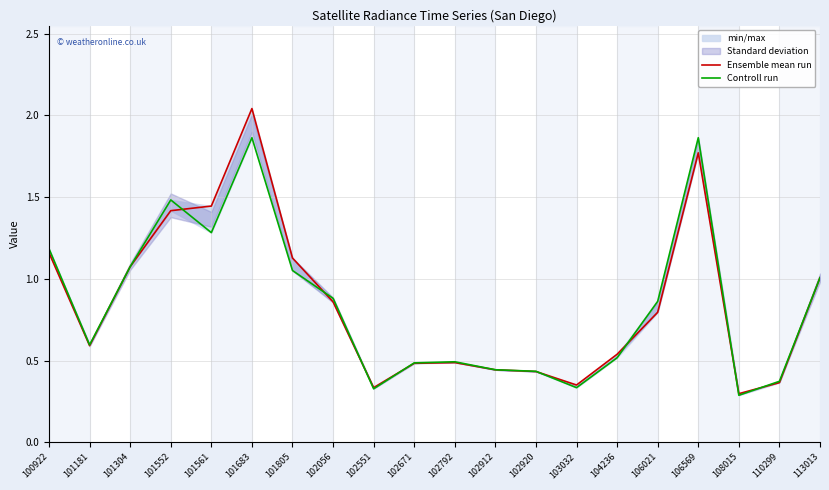

Which label corresponds to the largest value in the chart?

101683